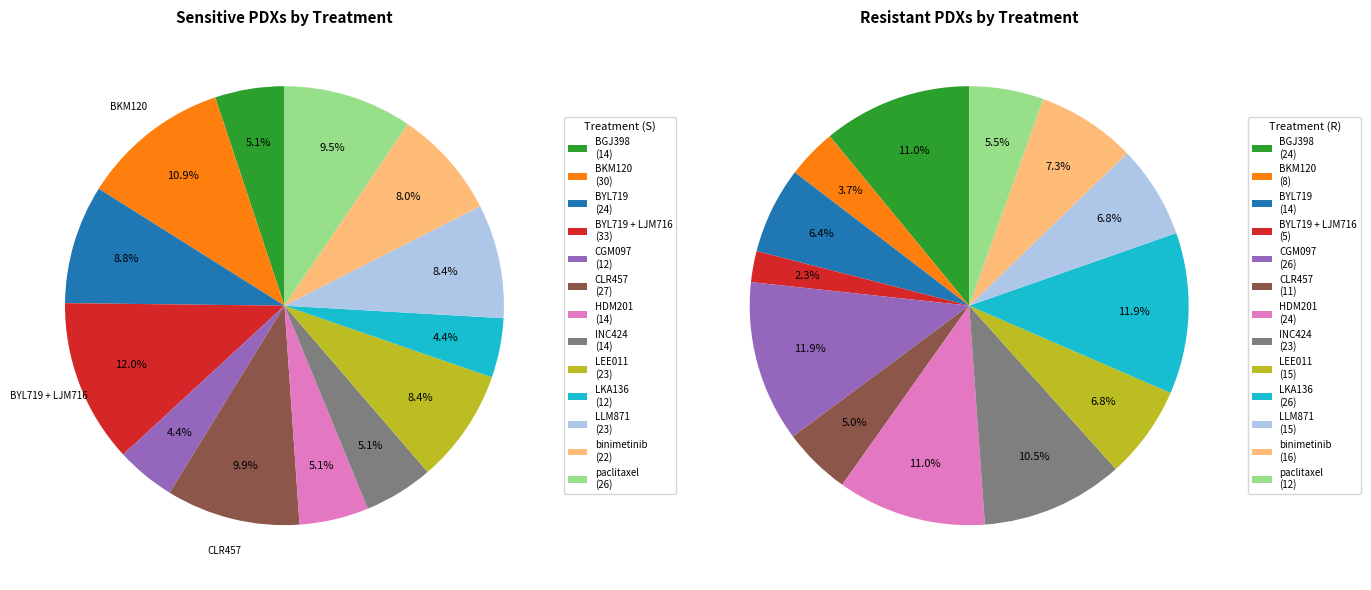

Does BYL719 + LJM716 account for over 50% of the chart?

No